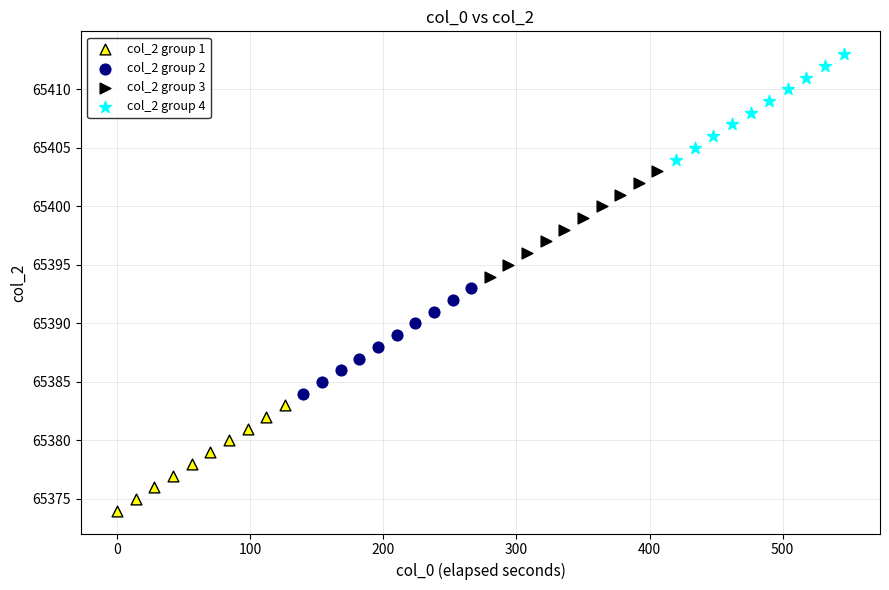

Which series reaches the maximum Y coordinate?

col_2 group 4